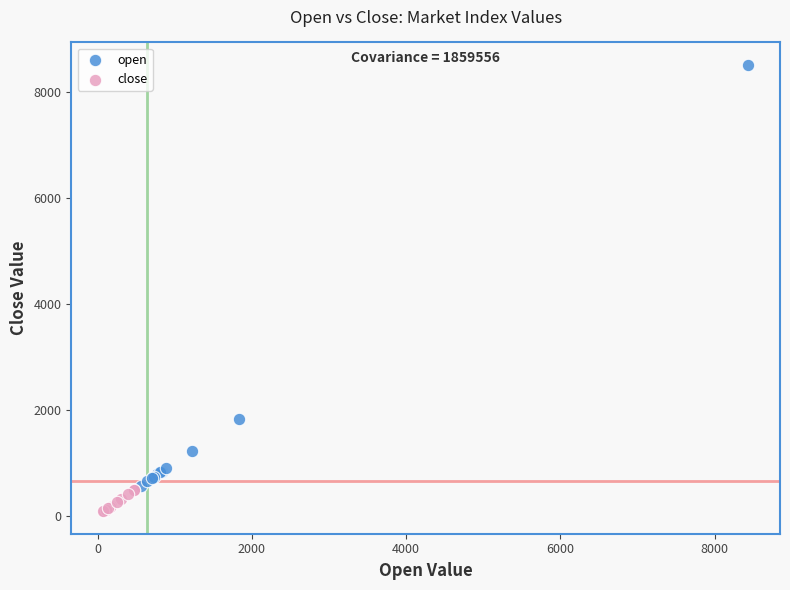

Which series has the largest Y range (max minus min)?

open